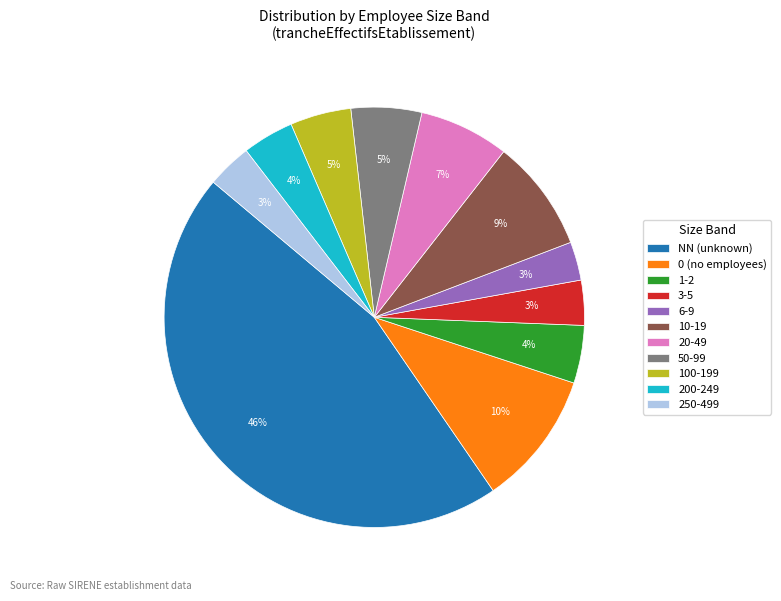

Which slice is the largest?

NN (unknown)